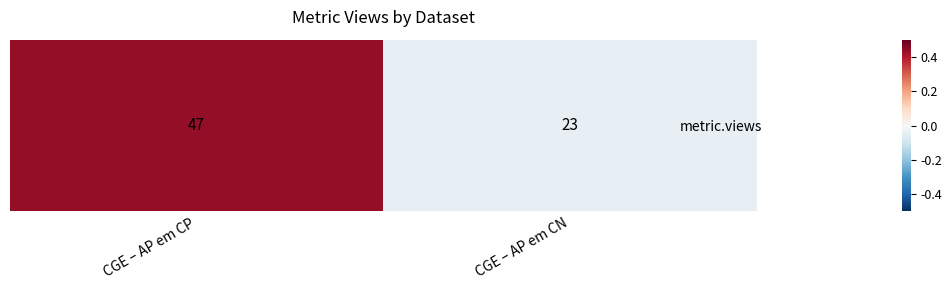

At which label does the data first exceed 0?

CGE – AP em CP